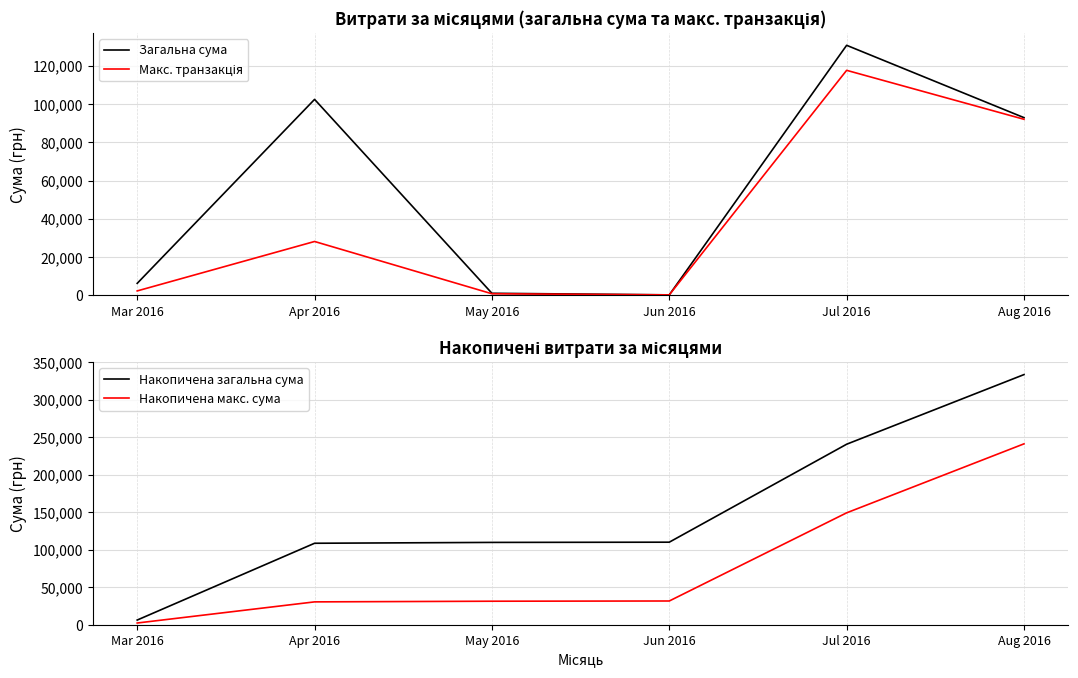

How many values in the Загальна сума series exceed 92856?

3